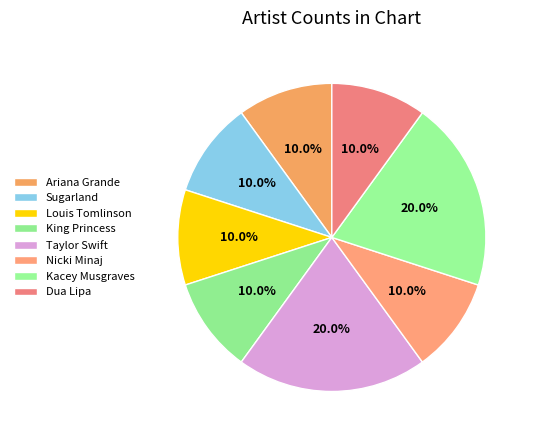

What is the smallest slice in the pie chart?

Ariana Grande